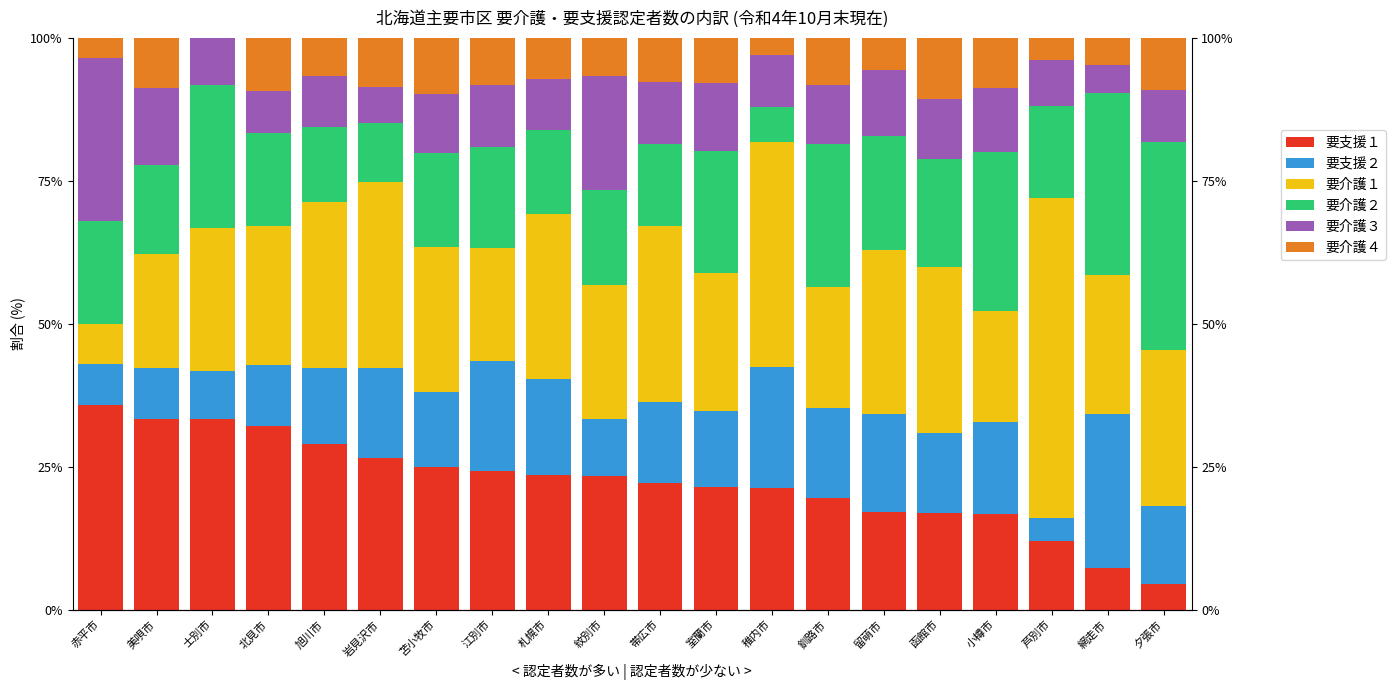

Reading left to right, what are all the values shown in this chart?

要支援１: 35.7	33.3	33.3	32.1	28.9	26.5	25.0	24.3	23.6	23.3	22.2	21.4	21.2	19.6	17.1	16.8	16.7	12.0	7.3	4.5
要支援２: 7.1	8.9	8.3	10.7	13.3	15.8	13.0	19.2	16.8	10.0	14.1	13.4	21.2	15.8	17.1	14.0	16.1	4.0	26.8	13.6
要介護１: 7.1	20.0	25.0	24.4	29.2	32.4	25.3	19.7	28.7	23.3	30.8	24.1	39.4	21.0	28.6	29.0	19.5	56.0	24.4	27.3
要介護２: 17.9	15.6	25.0	16.2	13.0	10.3	16.4	17.6	14.8	16.7	14.4	21.4	6.1	25.1	20.0	19.0	27.7	16.0	31.7	36.4
要介護３: 28.6	13.3	8.3	7.3	8.9	6.3	10.3	10.9	8.8	20.0	10.8	11.8	9.1	10.3	11.4	10.4	11.2	8.0	4.9	9.1
要介護４: 3.6	8.9	0.0	9.4	6.8	8.7	9.9	8.3	7.3	6.7	7.8	8.0	3.0	8.4	5.7	10.8	8.8	4.0	4.9	9.1